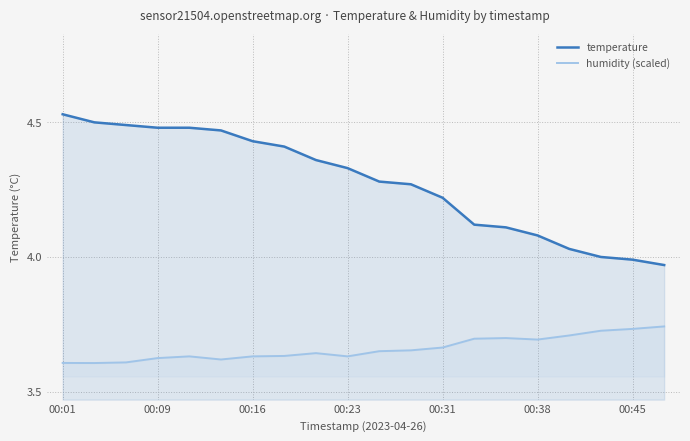

Rank the series at 7 from lowest to highest value.

humidity (scaled), temperature